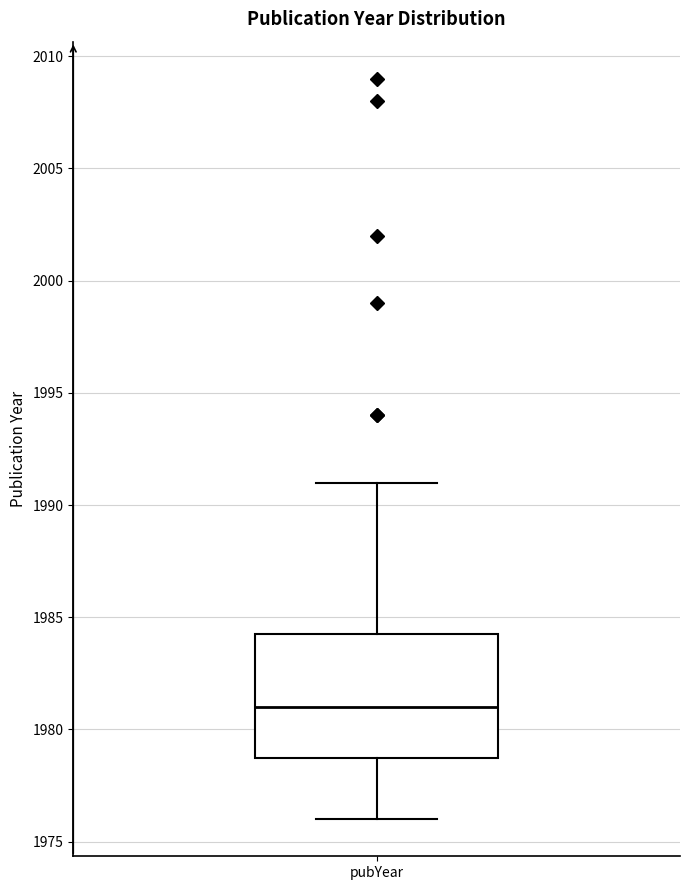

Where does the upper whisker of the box for pubYear end on the y-axis? The values are not printed on the chart, so give them approximately, as read against the axis.

1991.0